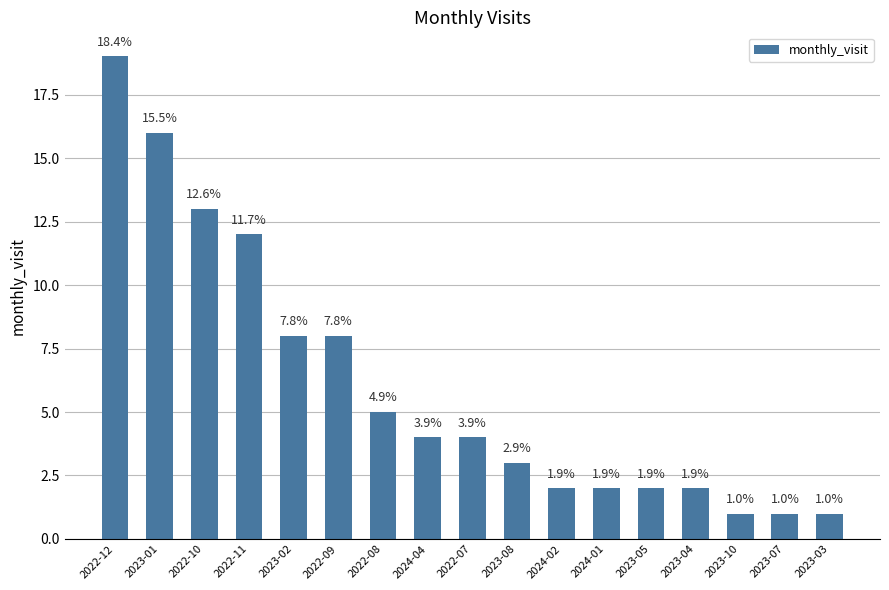

Approximately how many times larger is the value at 2023-07 compared to 2023-08?

0.3